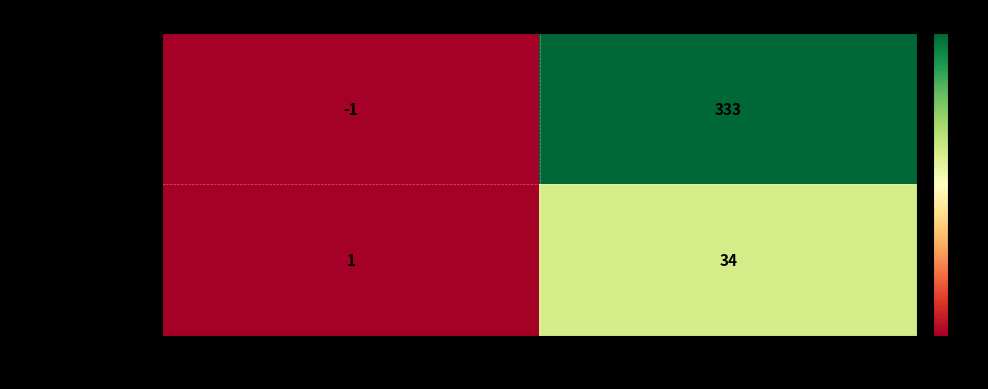

At which label does 584205a6a6e80e2658… reach its peak?

io_index